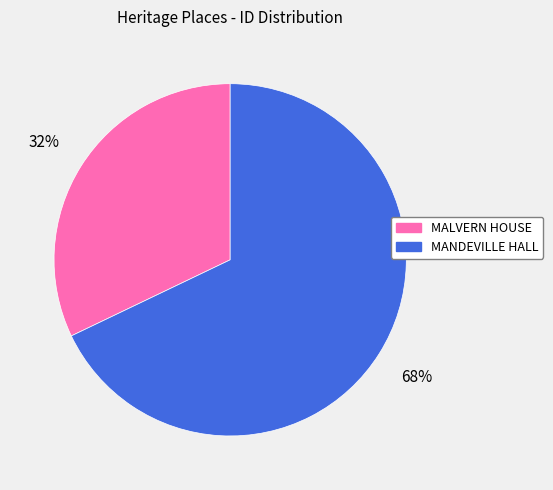

True or false: MANDEVILLE HALL accounts for 74% of the total.

False